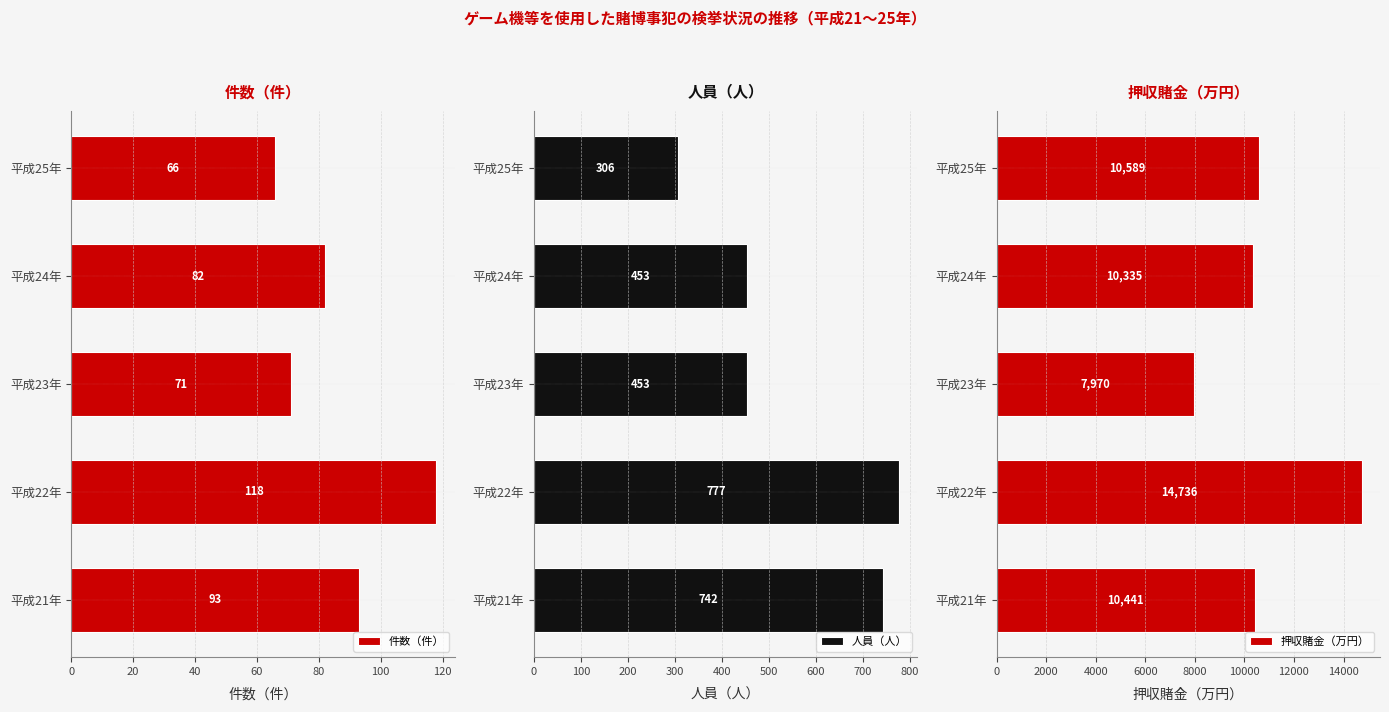

How many groups of bars are there?

5